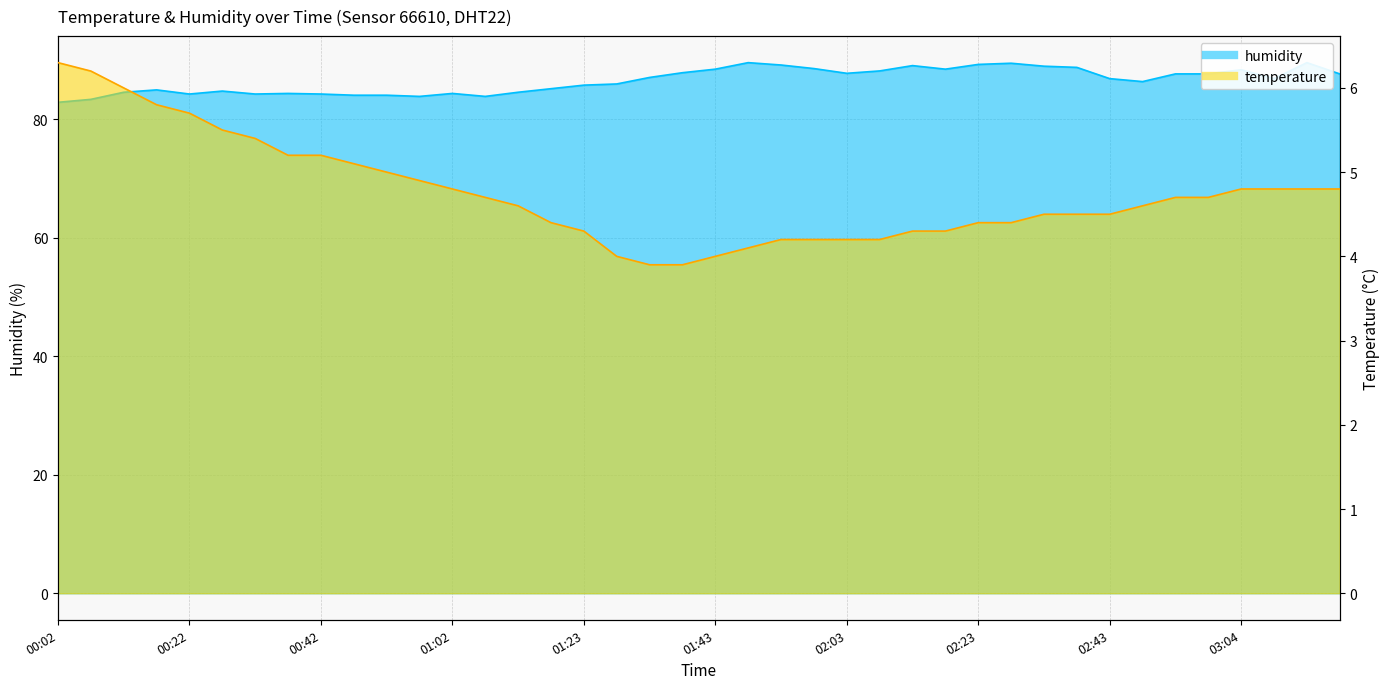

True or false: temperature and humidity cross at least once.

False